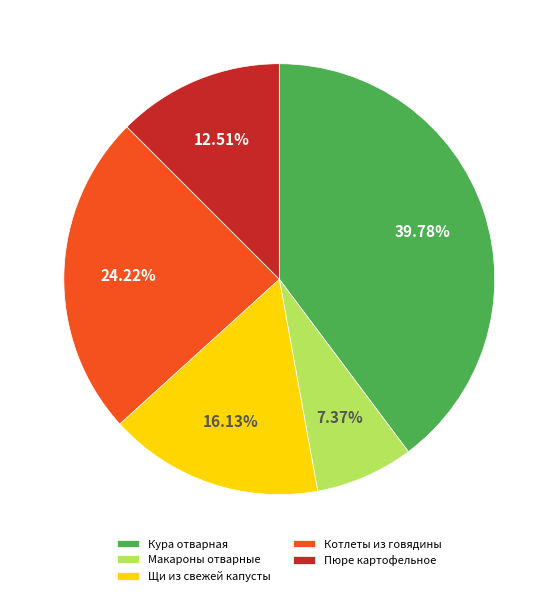

Is it true that Котлеты из говядины is 32% of the pie?

False